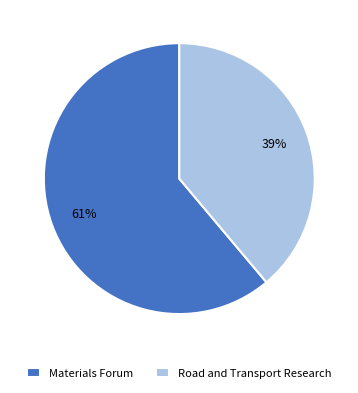

What percentage is the Materials Forum slice, to the nearest percent?

61%